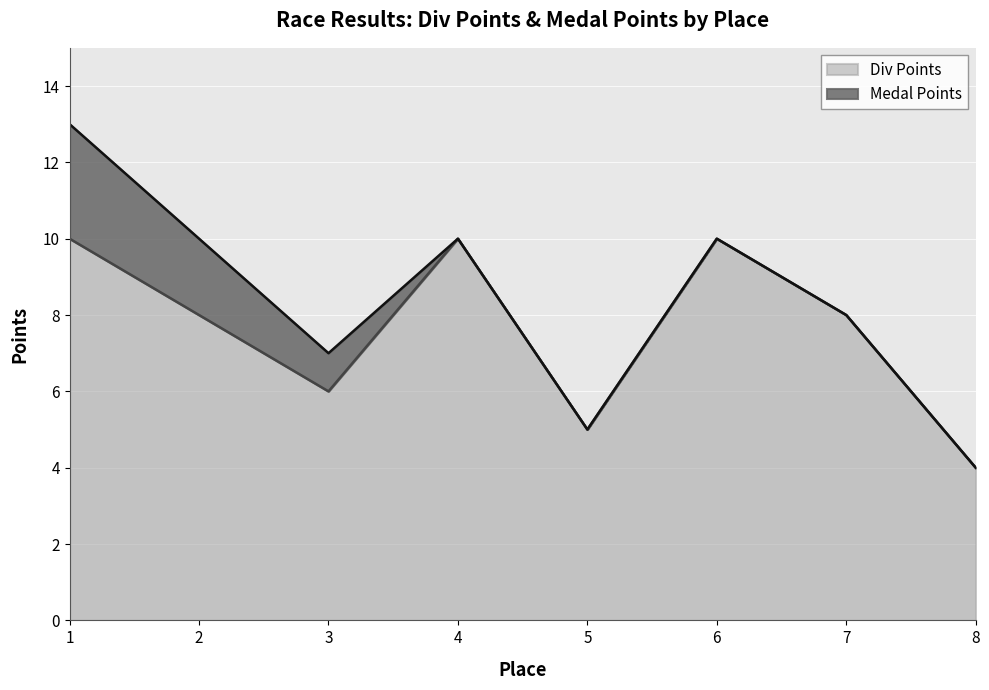

True or false: the data shows 5 at 5.

True